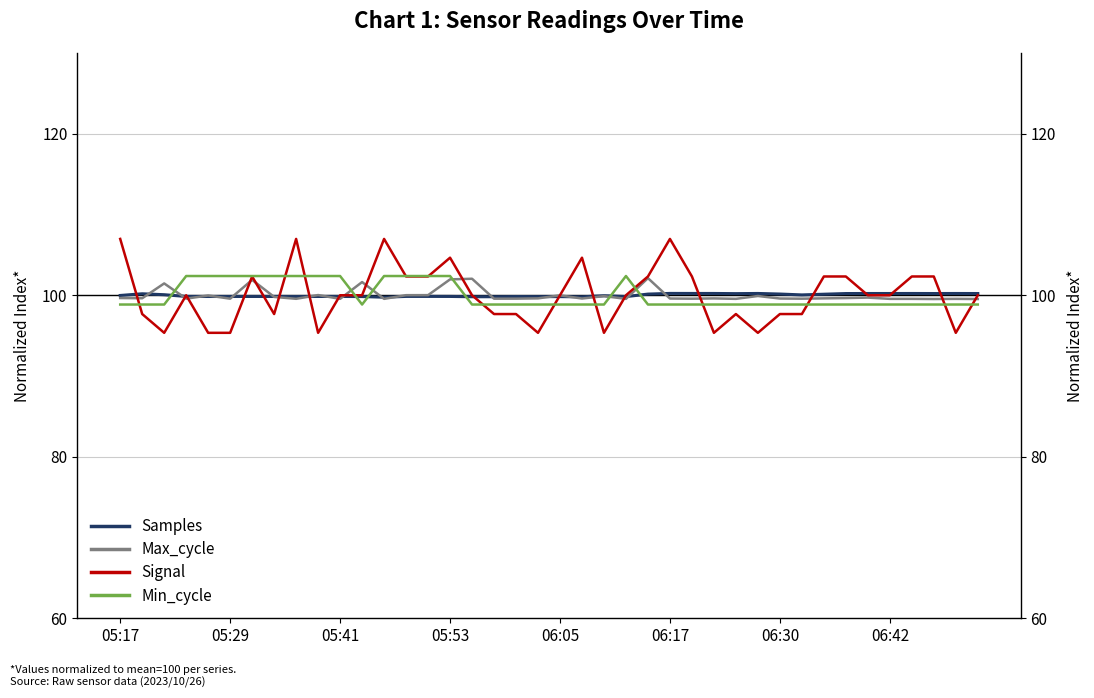

How many interior local valleys does the Max_cycle series have?

13